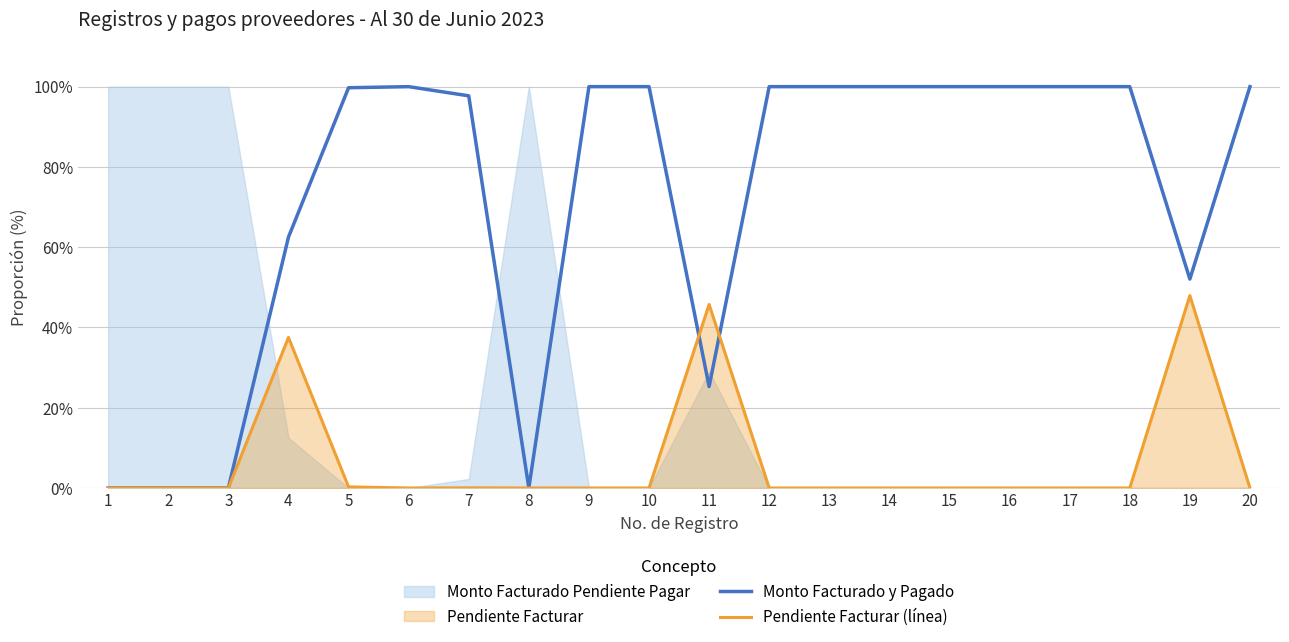

Which category has the lowest value across all series?

1